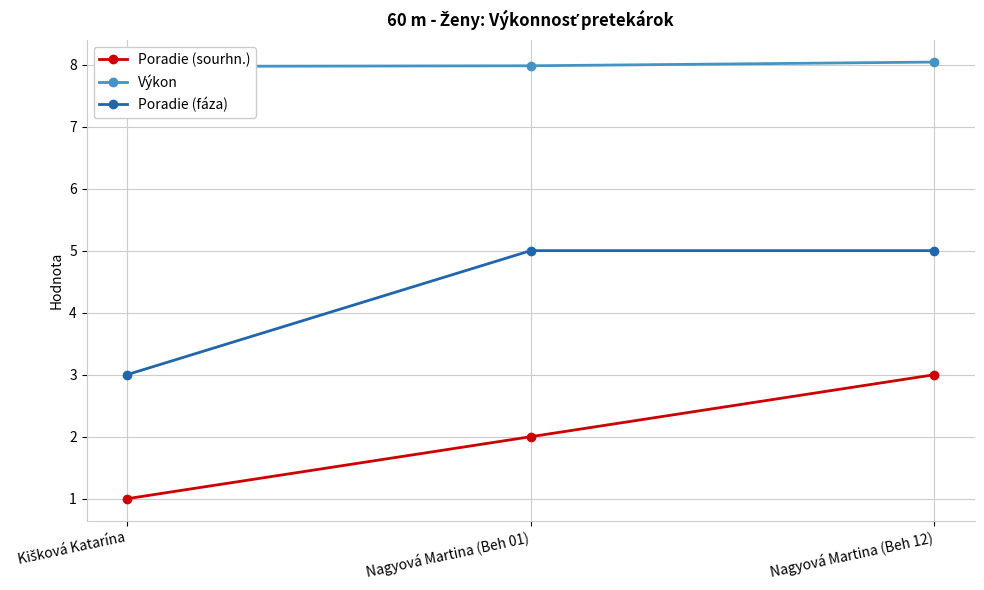

Count the Výkon values in the range 7 to 8.

2